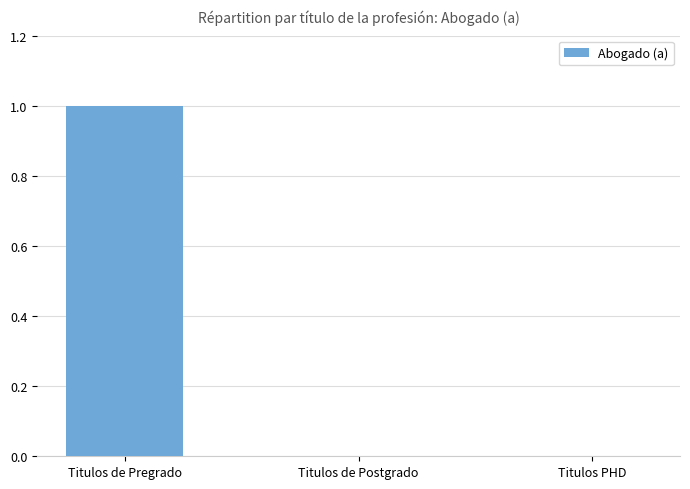

Is it true that the value at Titulos PHD is -1?

False